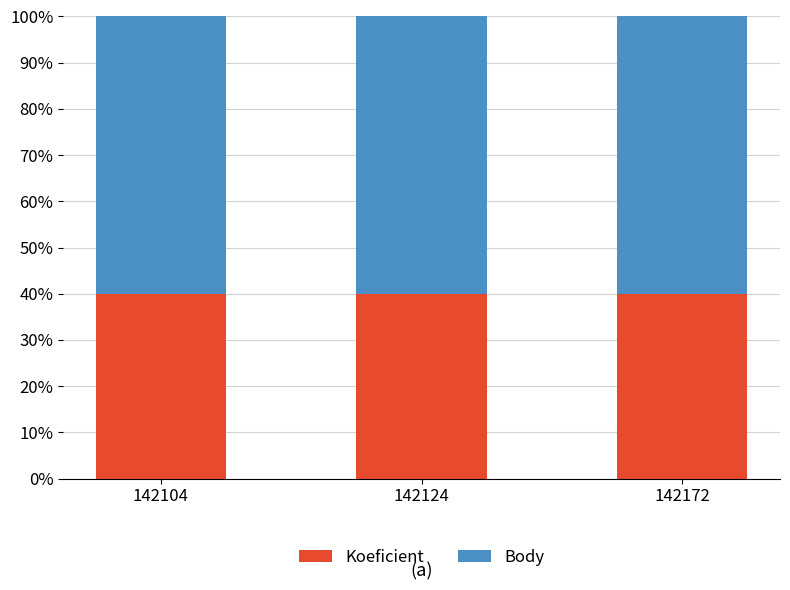

What is the total value across all series at 142104?

100